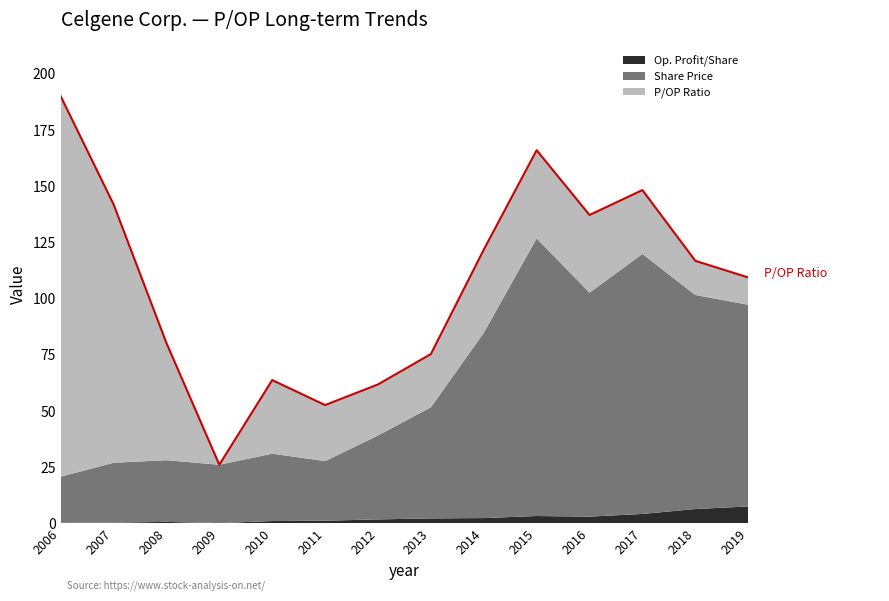

Which series changed the most between 2017 and 2018?

Share Price